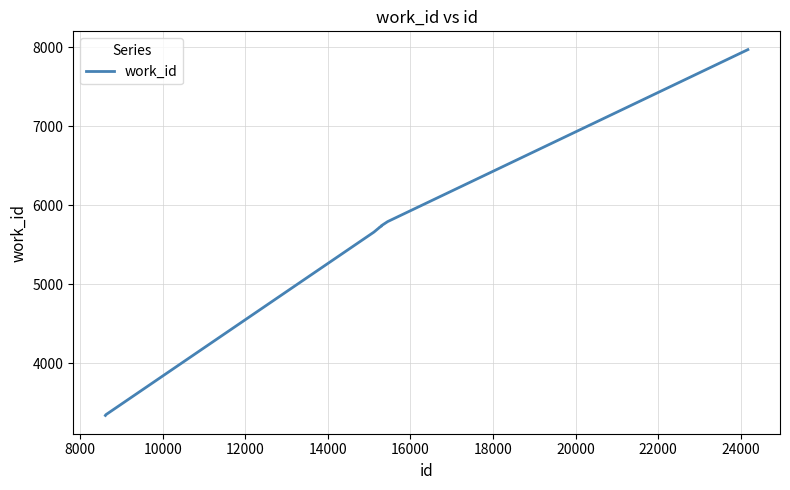

What is the greatest value displayed?

7969